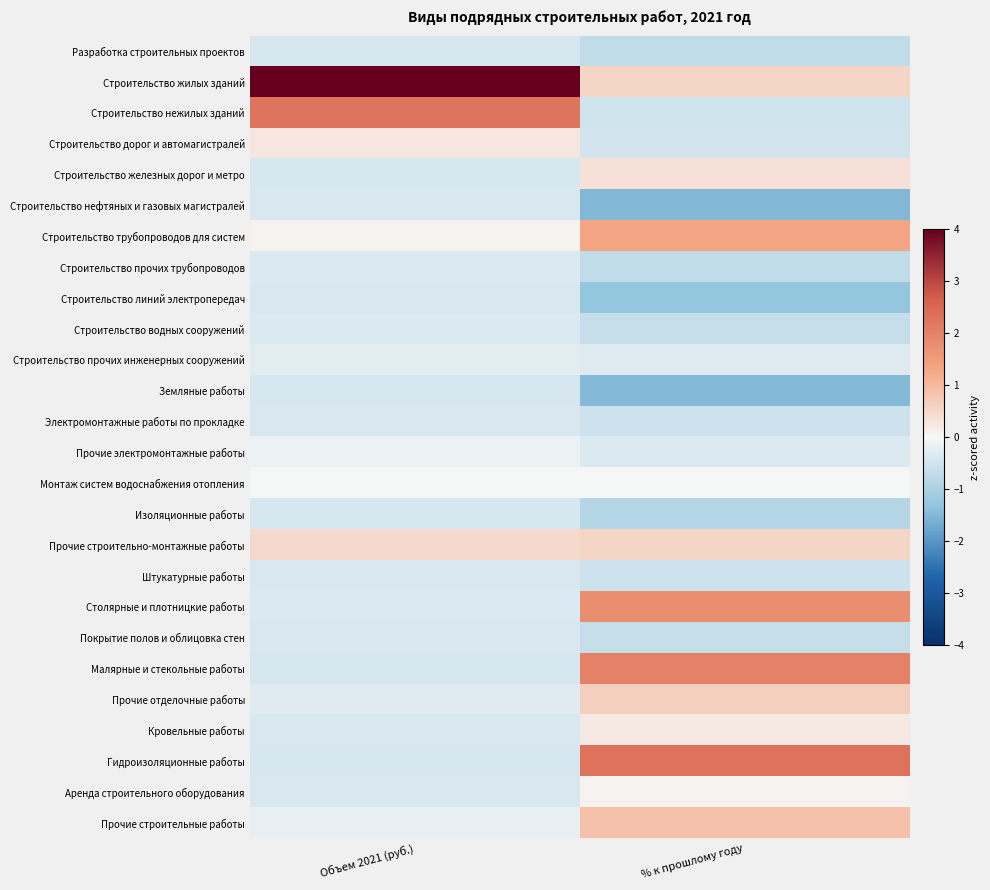

At how many categories does at least one series exceed 2?

2